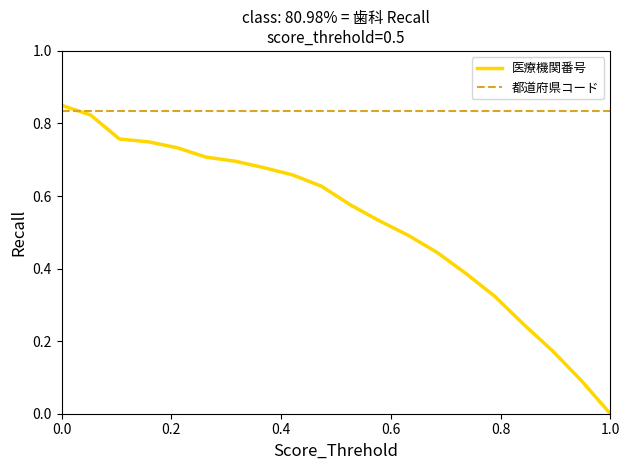

Rank the series by their average value, from highest to lowest.

都道府県コード, 医療機関番号